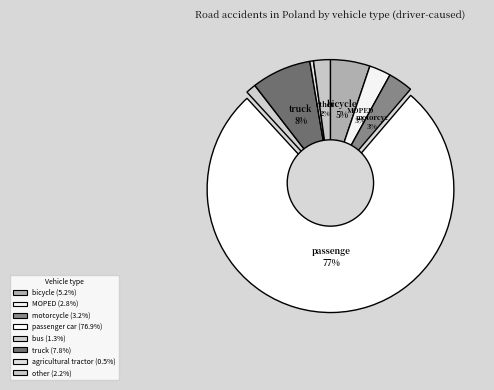

How many slices are in this pie chart?

8